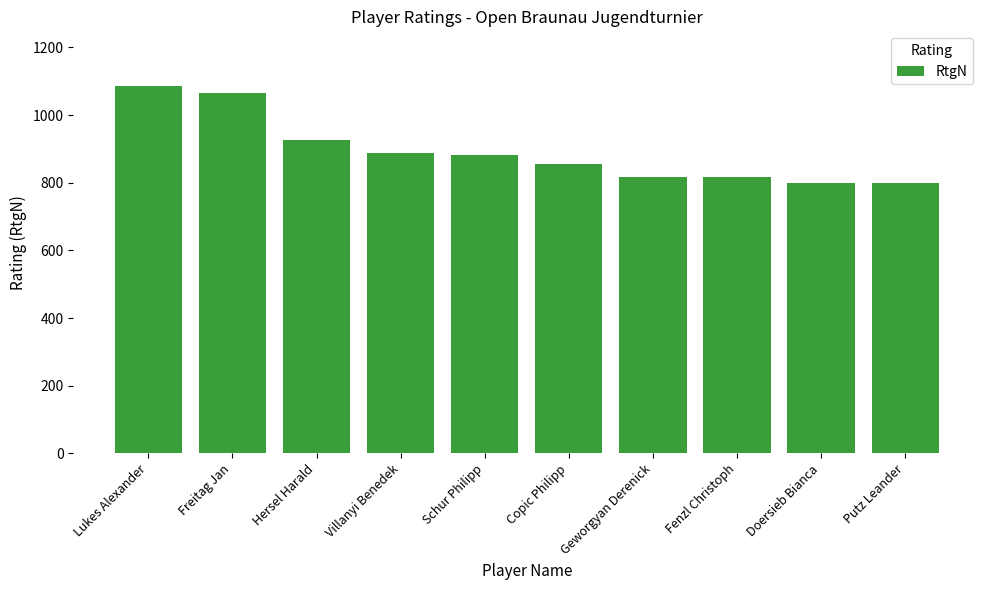

What is the approximate value at Schur Philipp?

881